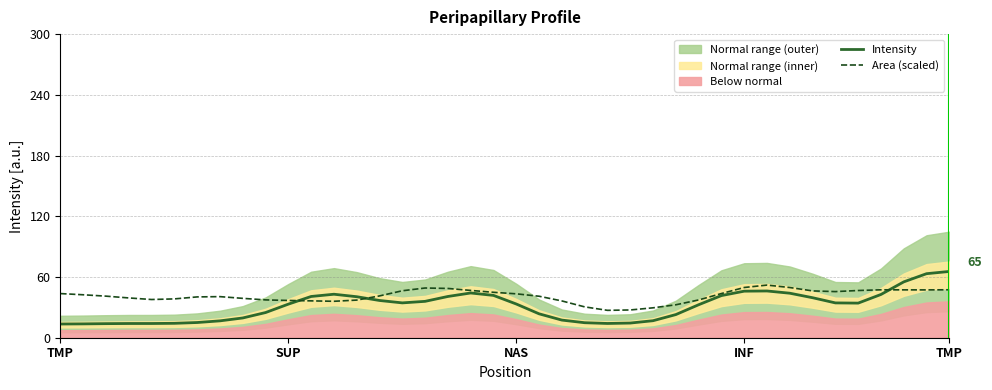

Reading left to right, what are all the values shown in this chart?

Intensity: 13.5	13.7	13.9	14.0	14.1	14.2	15.0	16.7	19.5	24.9	33.2	40.8	43.0	40.5	36.8	34.4	35.9	40.8	44.2	41.8	33.3	23.6	17.4	14.8	14.1	14.5	16.8	22.9	32.6	41.6	46.0	46.2	44.0	39.5	34.4	34.2	42.7	55.2	63.3	65.5
Area (scaled): 43.6	42.4	41.1	39.3	37.8	38.4	40.3	40.6	38.9	37.4	36.8	36.4	36.0	37.2	41.3	46.4	49.1	48.7	46.7	44.9	43.4	41.0	36.3	30.5	27.1	27.4	29.5	32.5	37.3	43.7	49.6	52.0	49.6	46.3	45.6	46.7	47.3	47.3	47.3	47.4